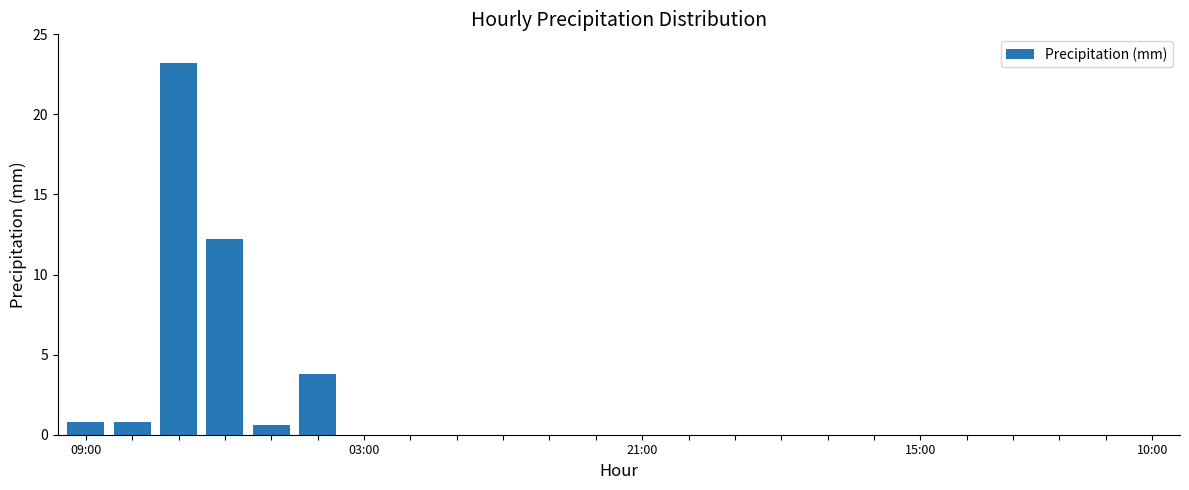

Reading left to right, list all the values displayed in this chart.

0.8	0.8	23.2	12.2	0.6	3.8	0.0	0.0	0.0	0.0	0.0	0.0	0.0	0.0	0.0	0.0	0.0	0.0	0.0	0.0	0.0	0.0	0.0	0.0